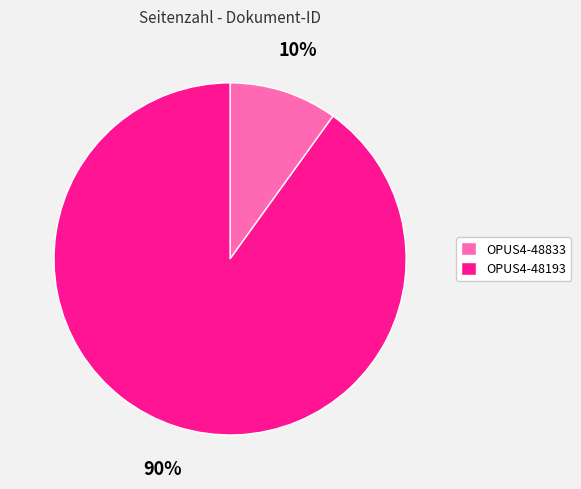

Which has a higher value, OPUS4-48833 or OPUS4-48193?

OPUS4-48193